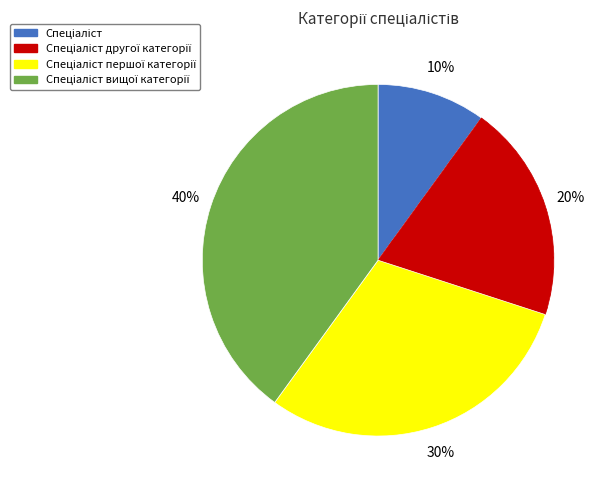

To the nearest percent, what is the difference between the largest and smallest slice percentages?

30%